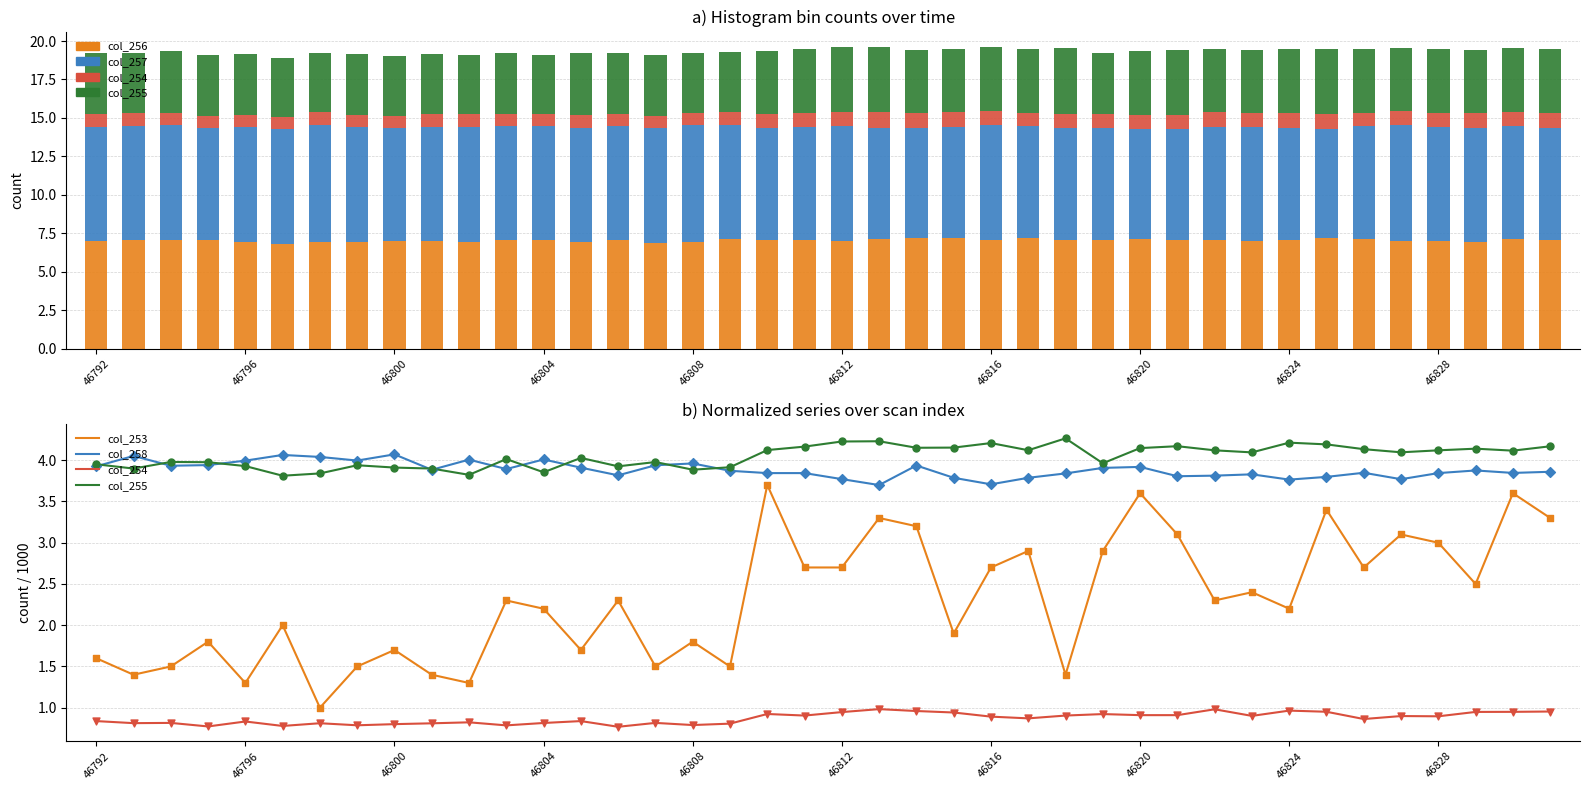

What are all the series names shown in the legend?

col_256, col_257, col_254, col_255, col_253, col_258